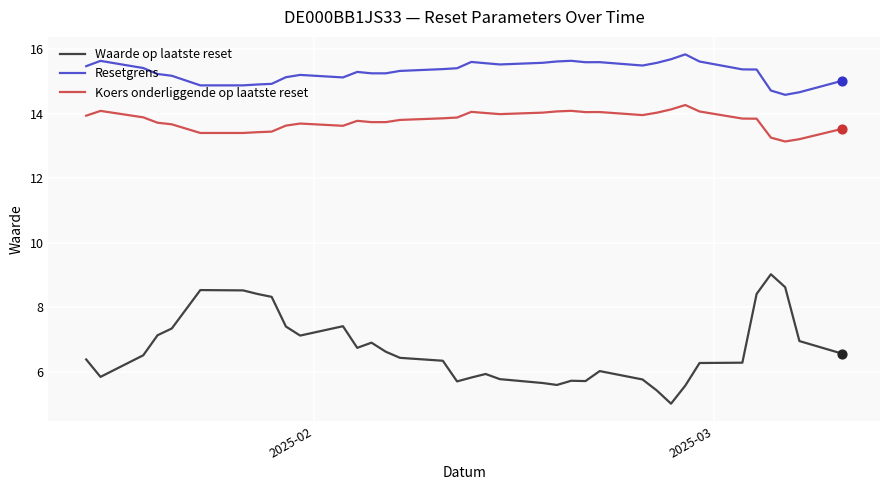

Which series has the largest total across all categories?

Resetgrens